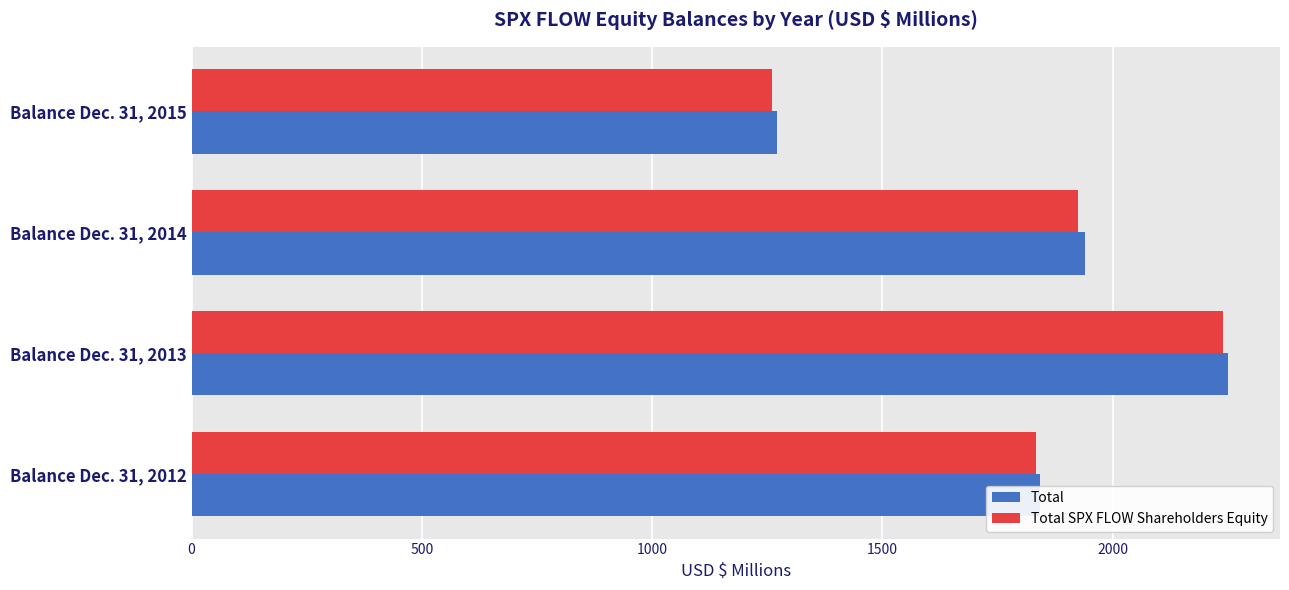

The Total SPX FLOW Shareholders Equity series shows 1194.8 at Balance Dec. 31, 2012. True or false?

False